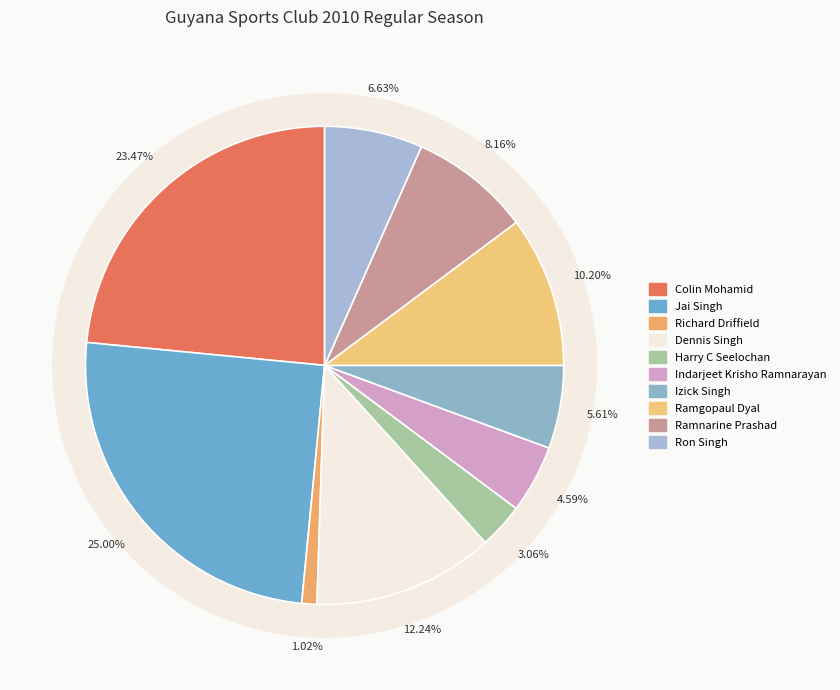

What percentage do Dennis Singh and Ramnarine Prashad together represent?

20.4%